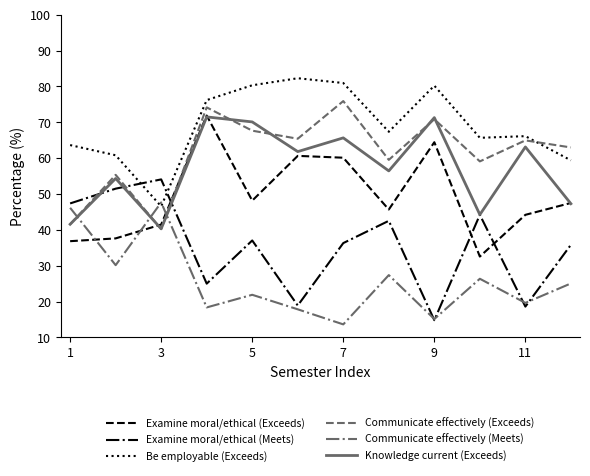

After their last crossing, which series has the higher values: Communicate effectively (Exceeds) or Examine moral/ethical (Exceeds)?

Communicate effectively (Exceeds)